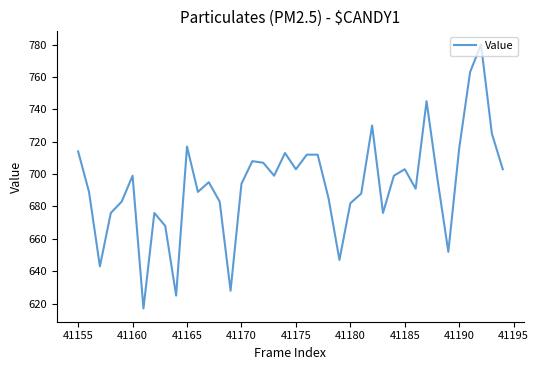

What is the smallest value displayed?

617